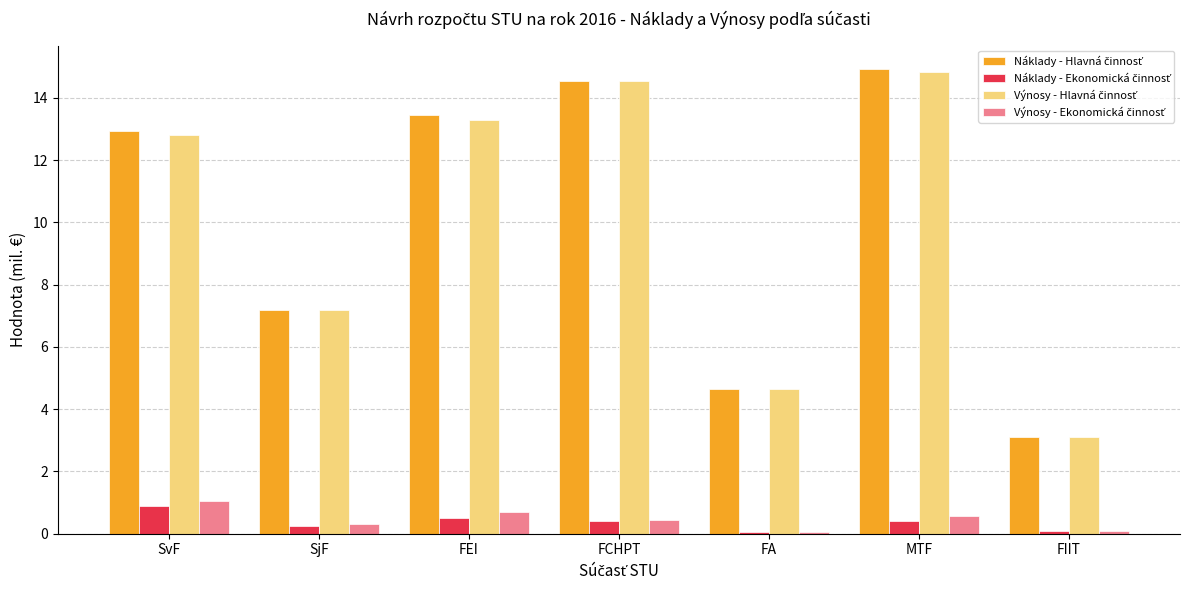

What is the total value across all series at SvF?

27.7